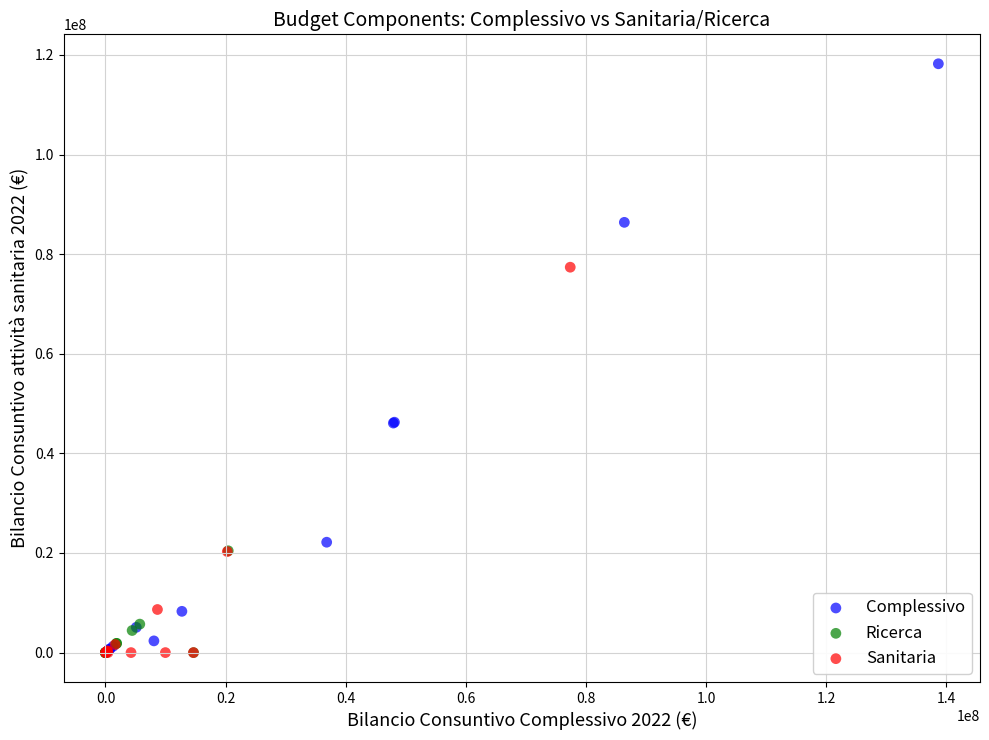

What are all the series names shown in the legend?

Complessivo, Ricerca, Sanitaria